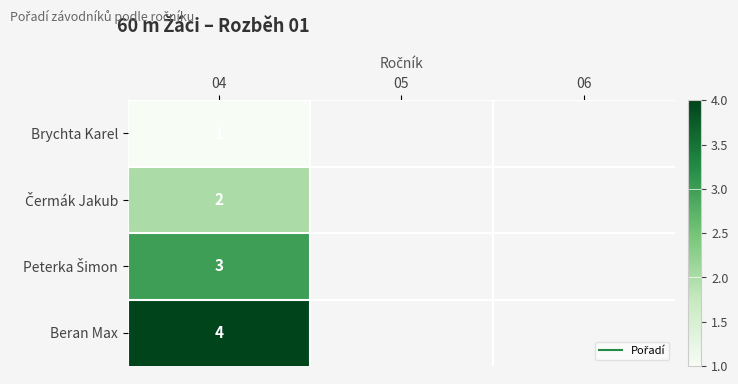

Which label corresponds to the largest value in the chart?

04